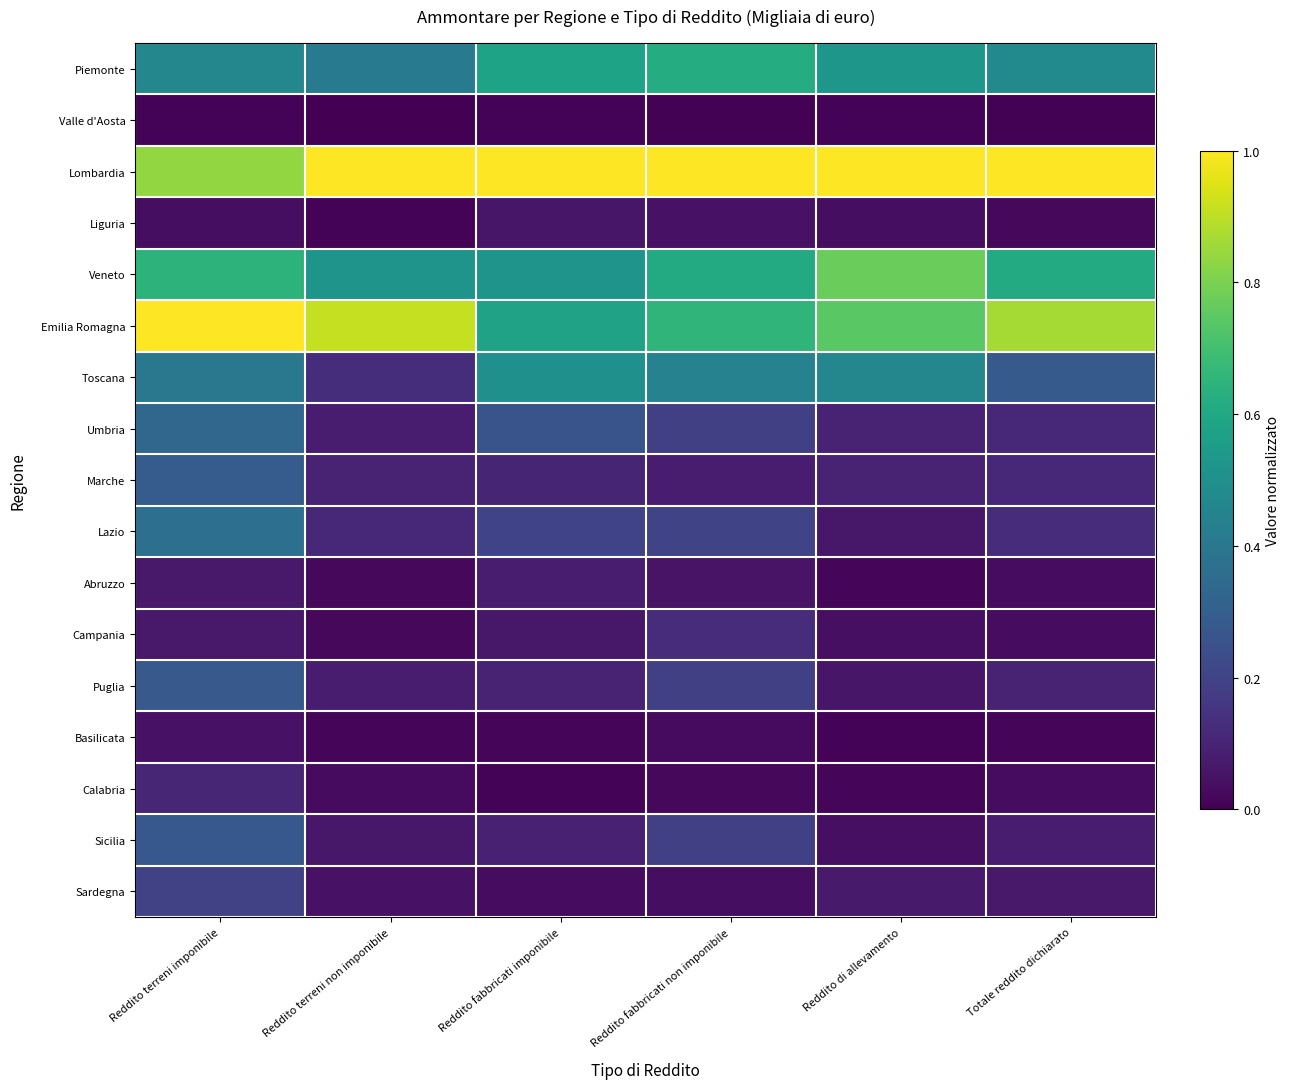

Which label corresponds to the largest value in the chart?

Reddito terreni non imponibile